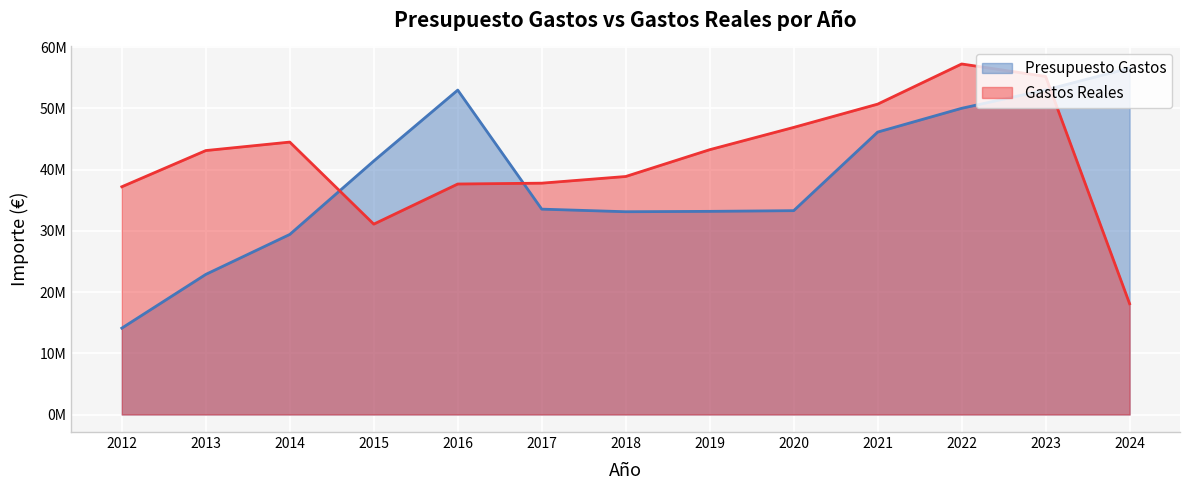

Does the chart display data point markers on the line(s)?

No